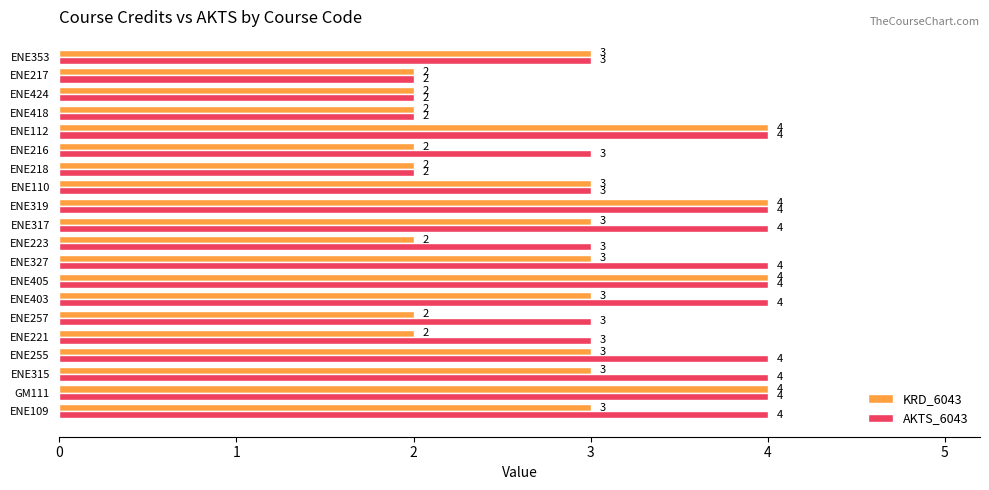

What is the maximum value shown in the chart?

4